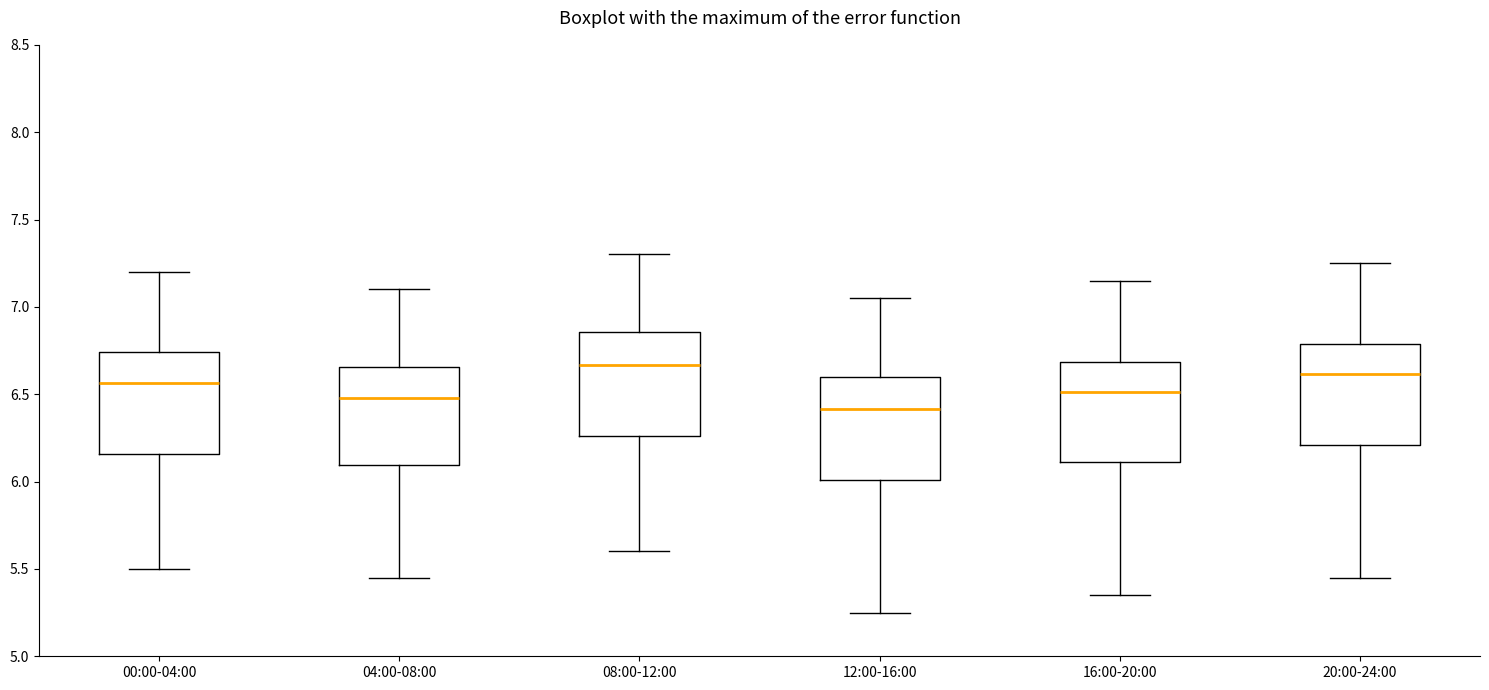

Reading left to right, read every box against the y-axis: the position of its median line, the range the box covers, and the ends of its whiskers. The values are not printed on the chart, so give them approximately, as read against the axis.

00:00-04:00: median 6.55, box 6.15 to 6.75, whiskers 5.50 to 7.20
04:00-08:00: median 6.50, box 6.10 to 6.65, whiskers 5.45 to 7.10
08:00-12:00: median 6.65, box 6.25 to 6.85, whiskers 5.60 to 7.30
12:00-16:00: median 6.40, box 6.00 to 6.60, whiskers 5.25 to 7.05
16:00-20:00: median 6.50, box 6.10 to 6.70, whiskers 5.35 to 7.15
20:00-24:00: median 6.60, box 6.20 to 6.80, whiskers 5.45 to 7.25